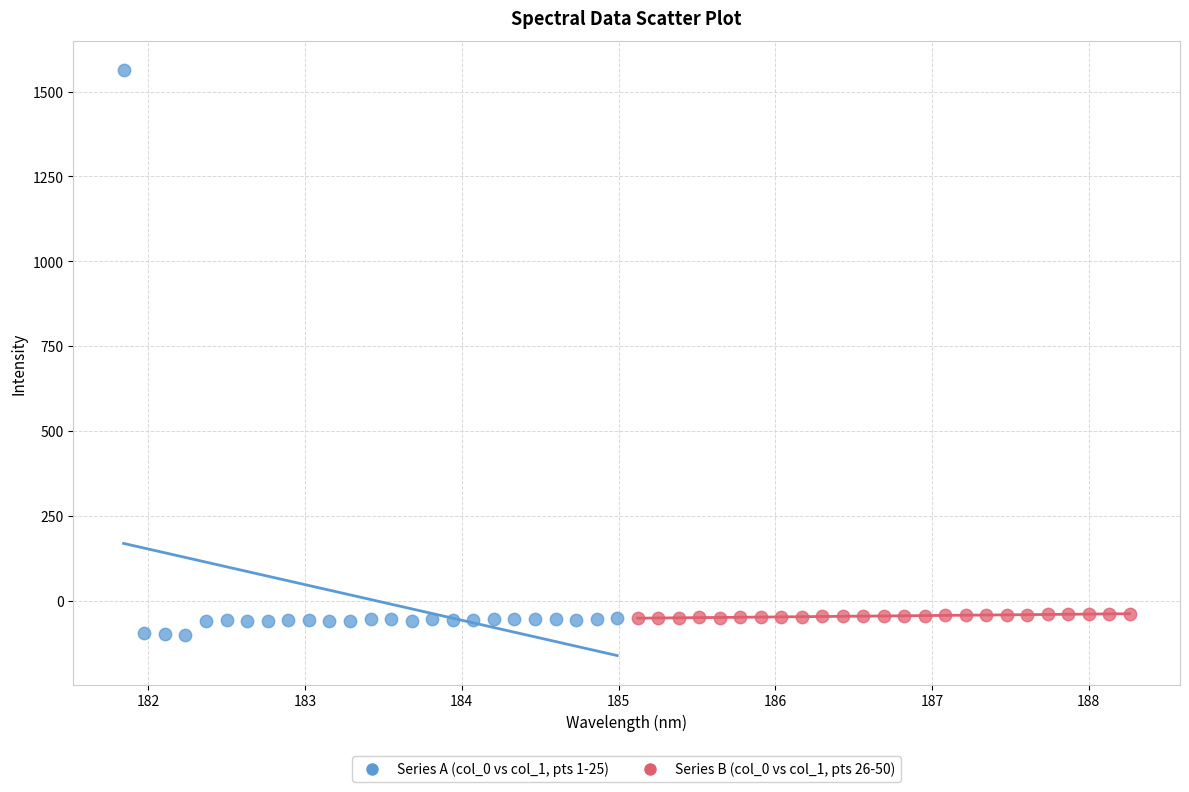

What are all the series names shown in the legend?

Series A (col_0 vs col_1, pts 1-25), Series B (col_0 vs col_1, pts 26-50)